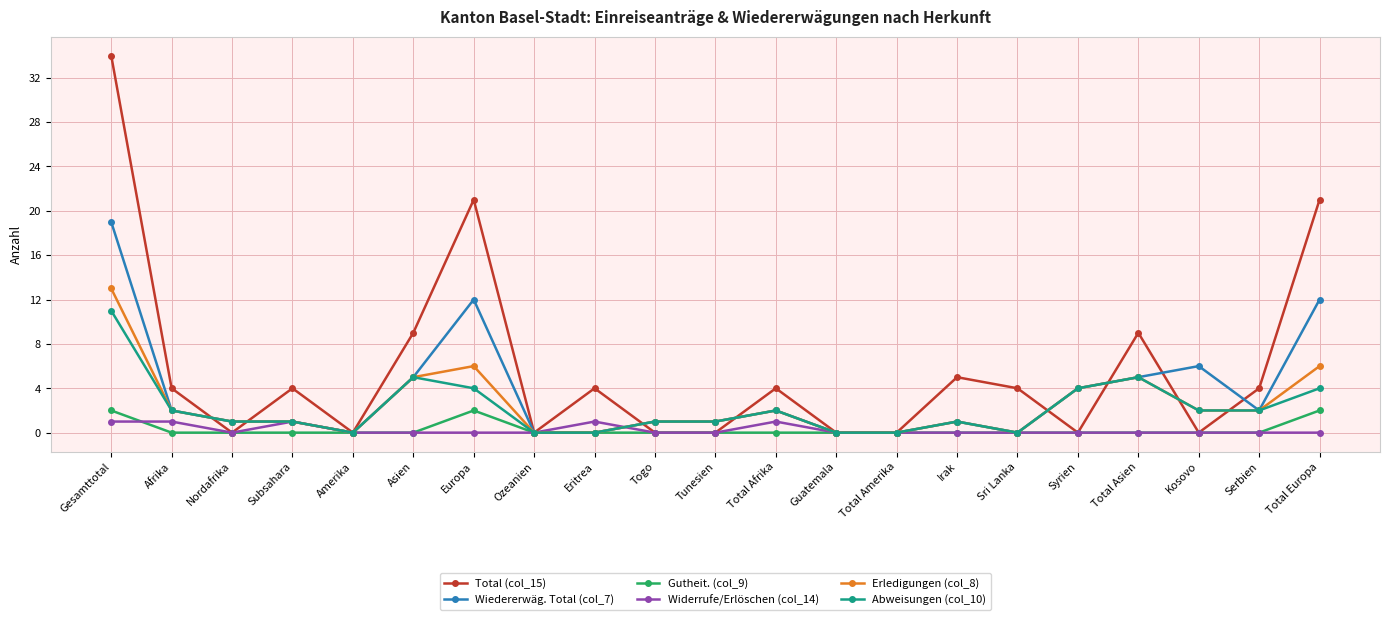

What is the sum of the Abweisungen (col_10) values at Europa and Total Afrika?

6